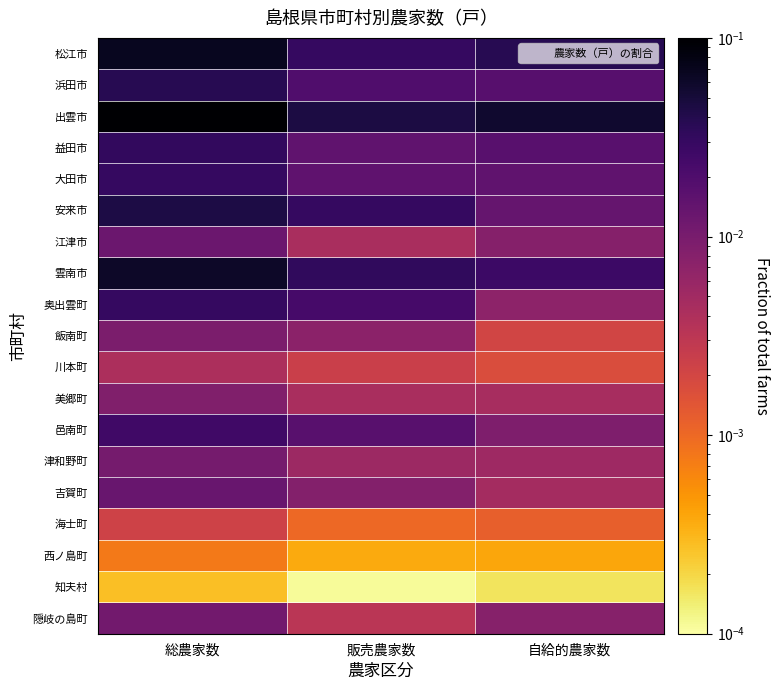

Rank the series at 自給的農家数 from highest to lowest value.

出雲市, 松江市, 雲南市, 浜田市, 益田市, 大田市, 安来市, 邑南町, 江津市, 隠岐の島町, 奥出雲町, 津和野町, 吉賀町, 美郷町, 飯南町, 川本町, 海士町, 西ノ島町, 知夫村